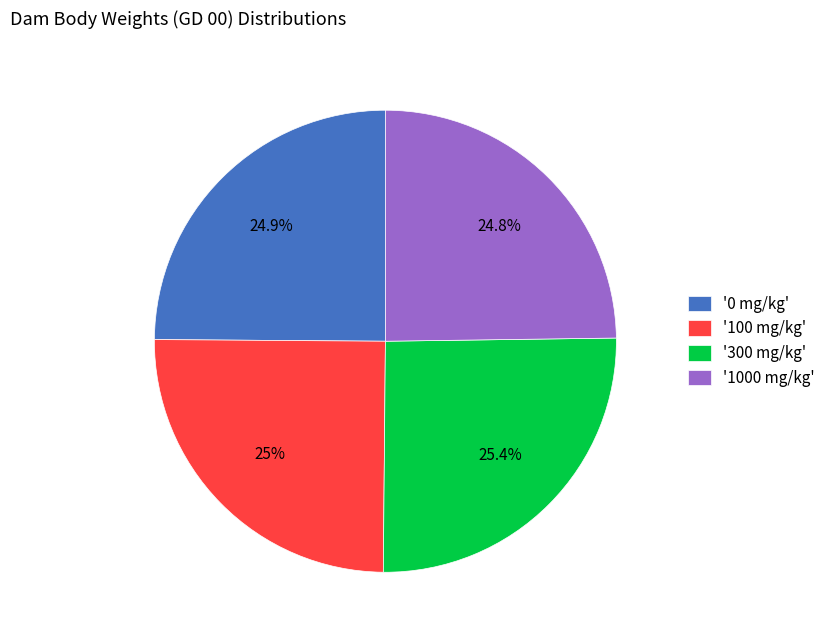

Do '100 mg/kg' and '300 mg/kg' together represent more than half of the pie?

Yes